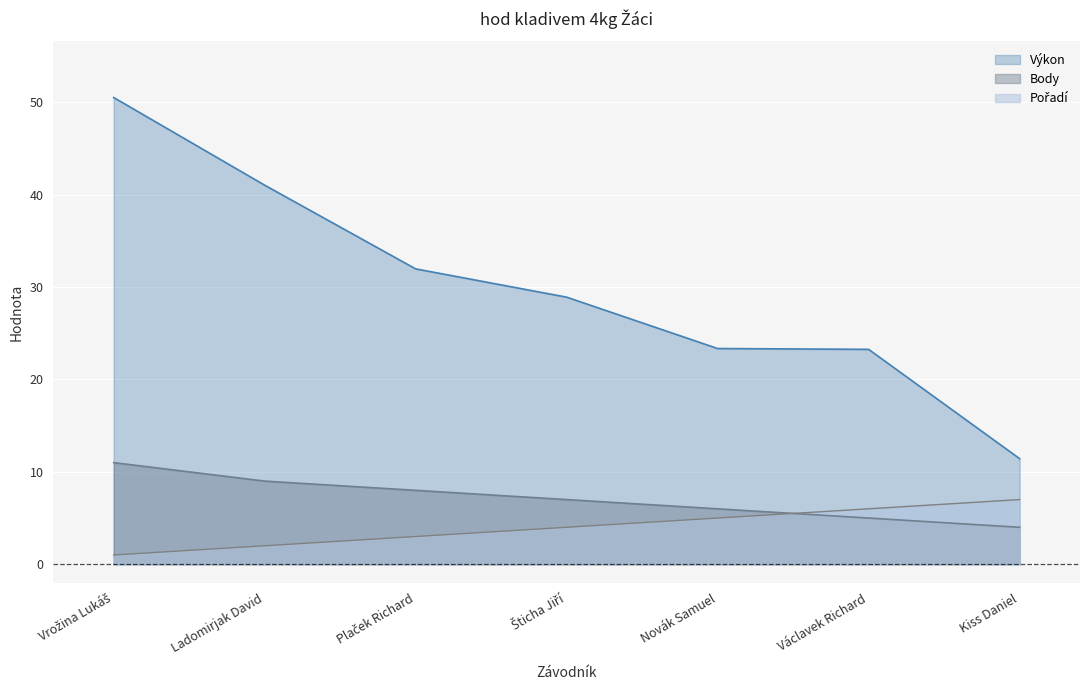

True or false: Pořadí and Výkon intersect in this chart.

False